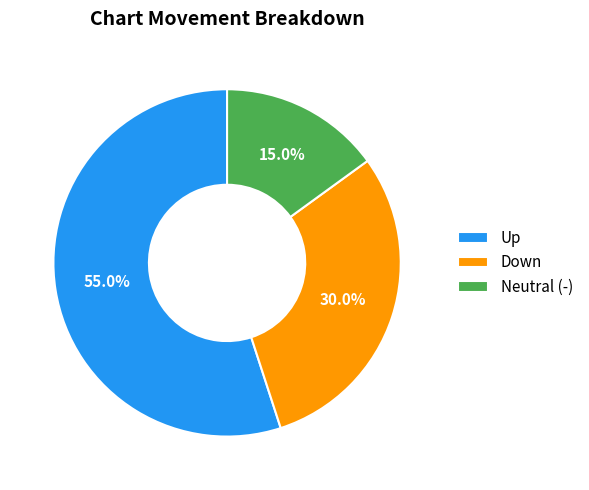

What is the ratio of the value at Neutral (-) to the value at Up?

0.3